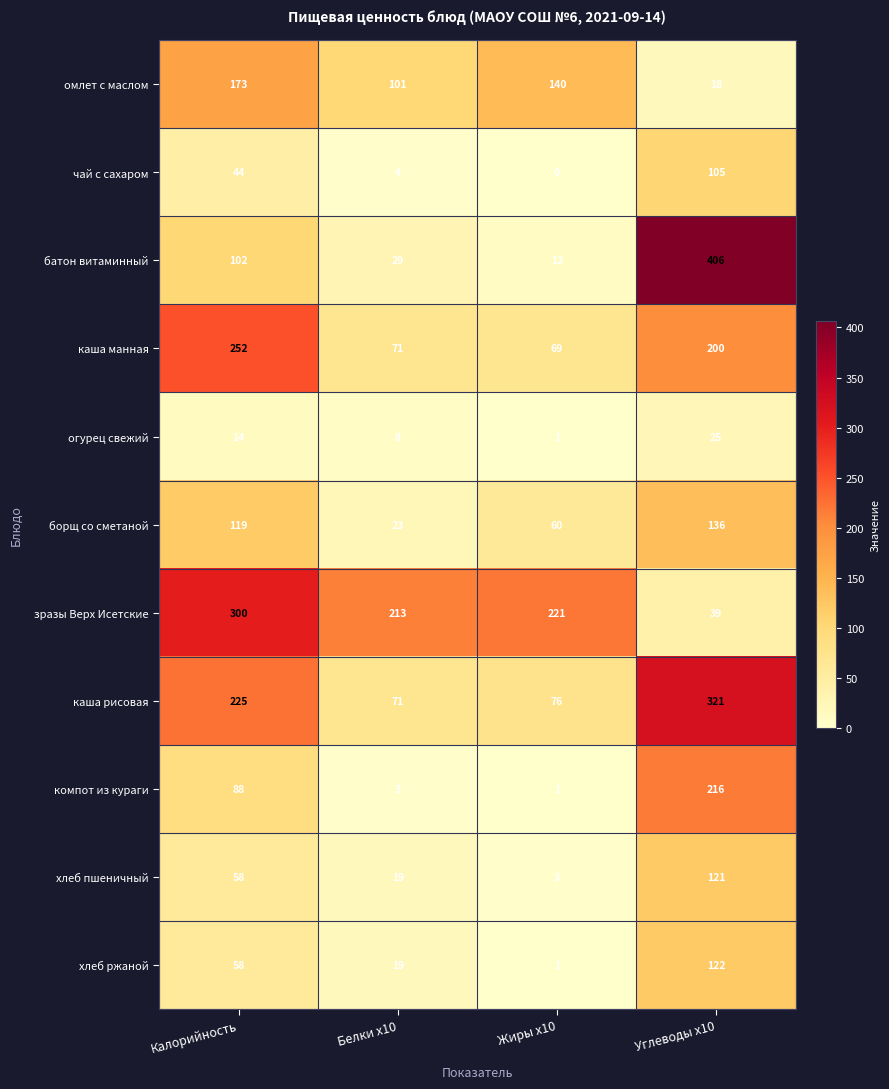

At Углеводы x10, list the series in order from largest to smallest.

батон витаминный, каша рисовая, компот из кураги, каша манная, борщ со сметаной, хлеб ржаной, хлеб пшеничный, чай с сахаром, зразы Верх Исетские, огурец свежий, омлет с маслом